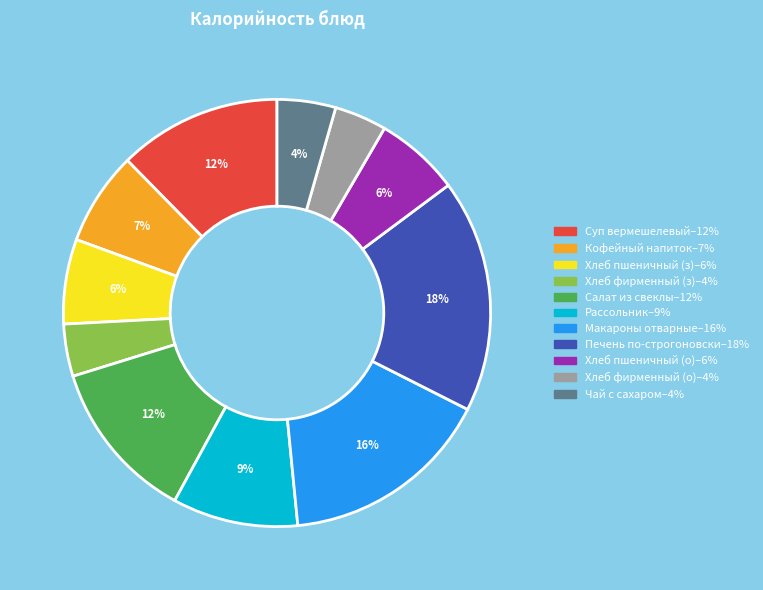

Is there a majority slice in this chart?

No